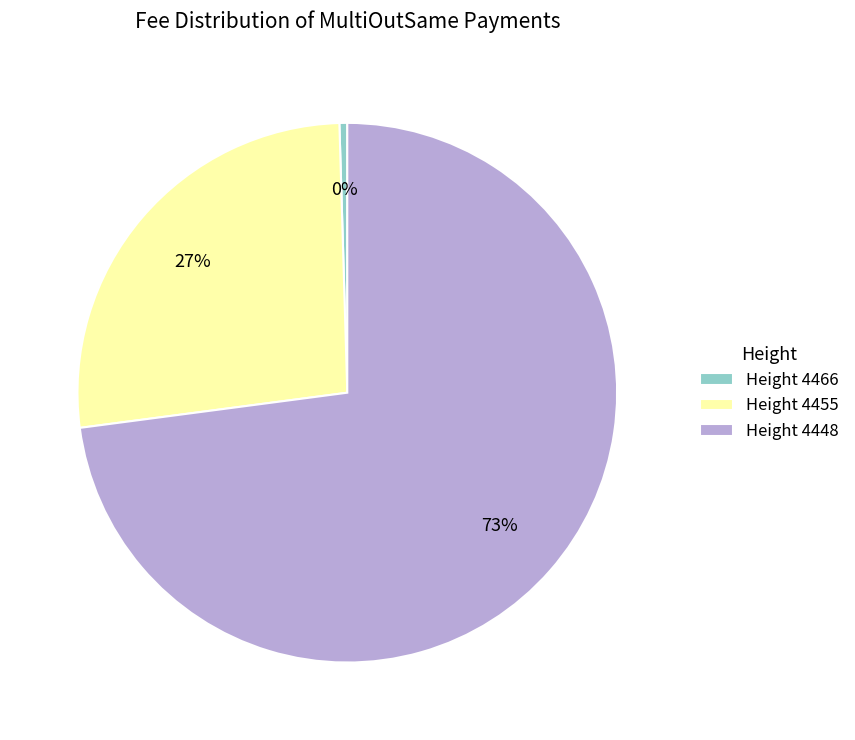

Is there any slice that represents more than half of the pie?

Yes